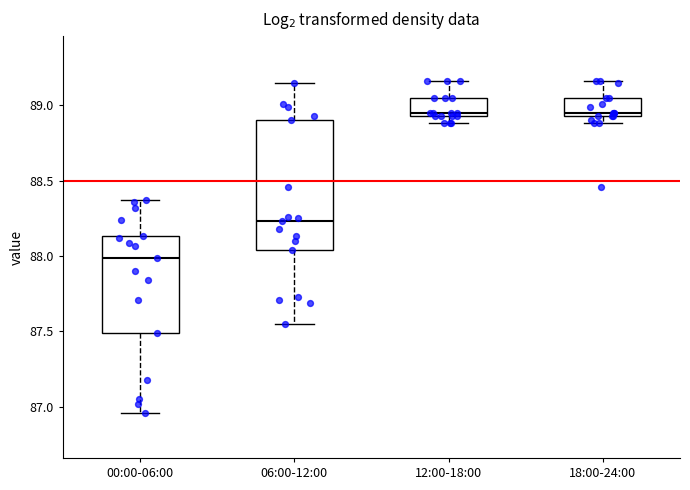

Where is the upper edge of the box for 06:00-12:00 on the y-axis? The values are not printed on the chart, so give them approximately, as read against the axis.

88.90